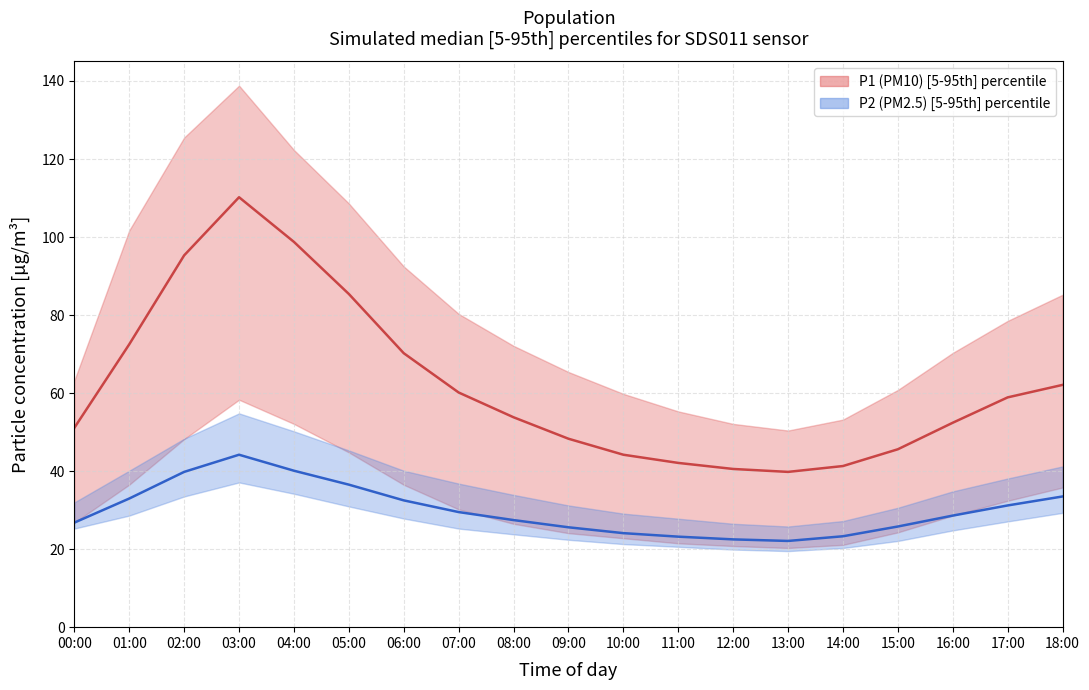

How many values in the P1 median series are below 53?

9